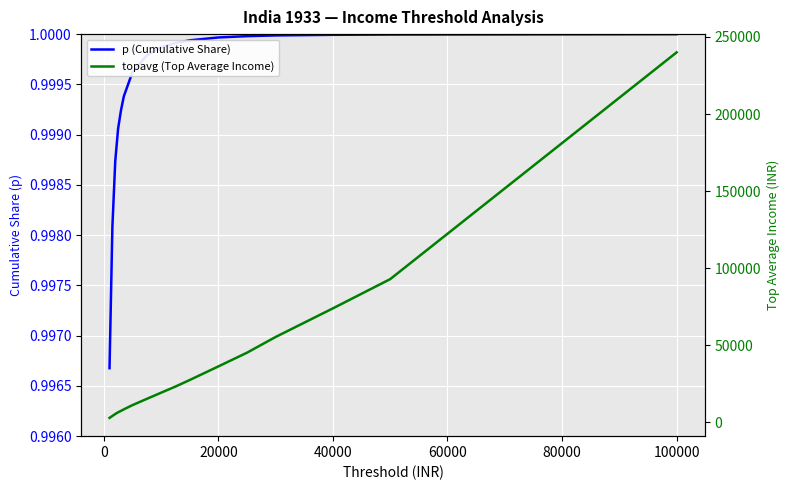

What is the average value of the p (Cumulative Share) series?

1.0